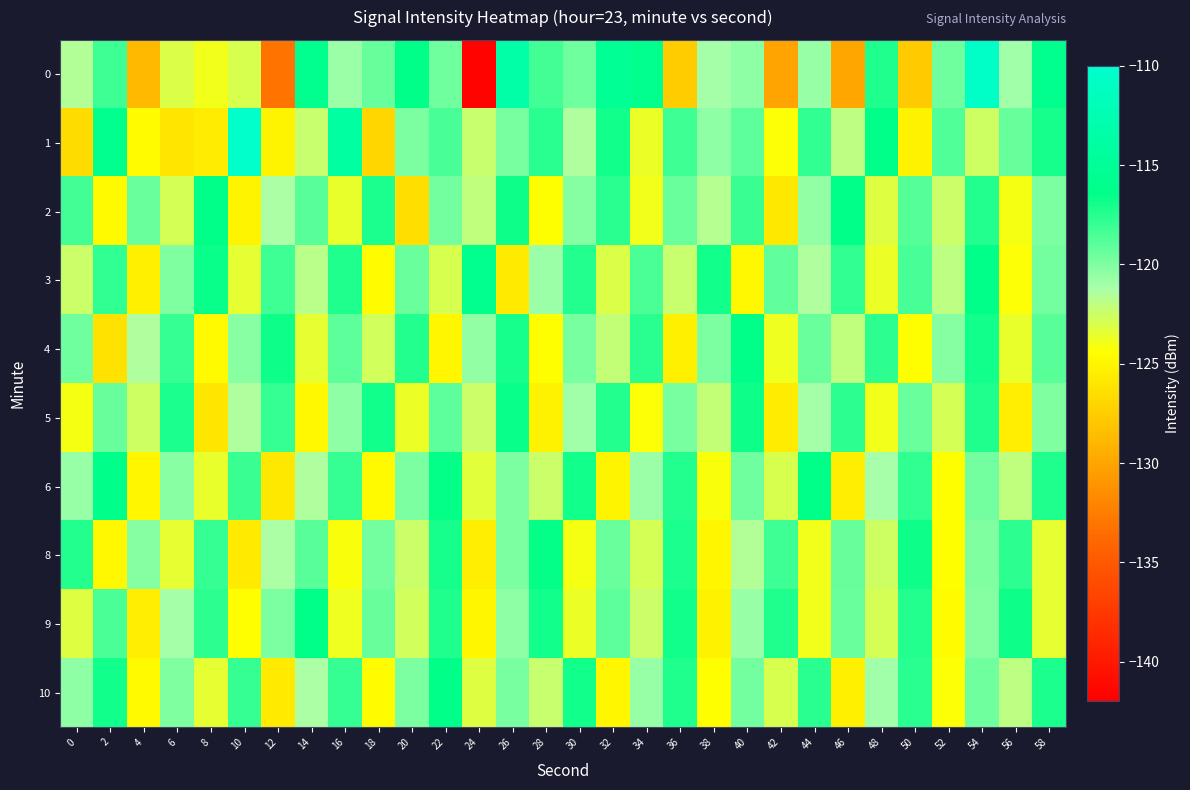

Reading left to right, transcribe all the data shown in this chart.

0: 0=-121.6	2=-118.1	4=-128.7	6=-123.1	8=-124.0	10=-123.0	12=-133.1	14=-116.1	16=-120.9	18=-119.3	20=-116.3	22=-119.6	24=-141.7	26=-113.4	28=-118.3	30=-119.5	32=-115.2	34=-116.0	36=-127.5	38=-121.1	40=-120.4	42=-130.1	44=-120.7	46=-129.9	48=-117.3	50=-127.7	52=-119.6	54=-110.5	56=-121.0	58=-116.1
1: 0=-126.5	2=-116.0	4=-124.6	6=-125.9	8=-125.6	10=-110.1	12=-125.1	14=-122.3	16=-114.1	18=-127.0	20=-120.0	22=-118.5	24=-122.3	26=-119.8	28=-117.6	30=-121.4	32=-116.9	34=-123.7	36=-118.2	38=-120.5	40=-119.1	42=-124.3	44=-117.8	46=-121.9	48=-116.4	50=-125.2	52=-118.7	54=-122.6	56=-119.3	58=-117.1
2: 0=-118.3	2=-124.7	4=-119.5	6=-122.8	8=-116.4	10=-125.1	12=-121.3	14=-118.9	16=-123.6	18=-117.2	20=-126.4	22=-119.7	24=-122.1	26=-116.8	28=-124.5	30=-120.2	32=-117.6	34=-123.9	36=-119.4	38=-121.7	40=-118.1	42=-125.8	44=-120.6	46=-116.3	48=-123.2	50=-118.8	52=-122.4	54=-117.5	56=-124.1	58=-119.9
3: 0=-122.5	2=-117.8	4=-125.3	6=-120.1	8=-116.7	10=-123.4	12=-118.2	14=-121.8	16=-117.3	18=-124.6	20=-119.5	22=-122.9	24=-116.1	26=-125.7	28=-120.8	30=-117.4	32=-123.1	34=-118.6	36=-122.3	38=-116.9	40=-124.8	42=-119.2	44=-121.5	46=-117.8	48=-123.7	50=-118.4	52=-122.0	54=-116.5	56=-124.3	58=-119.7
4: 0=-119.6	2=-126.2	4=-121.4	6=-117.9	8=-124.7	10=-120.3	12=-116.8	14=-123.5	16=-119.1	18=-122.7	20=-117.4	22=-125.0	24=-120.6	26=-117.1	28=-124.4	30=-119.8	32=-122.2	34=-117.6	36=-125.3	38=-120.0	40=-116.5	42=-123.8	44=-119.4	46=-122.1	48=-117.7	50=-124.5	52=-120.2	54=-116.9	56=-123.6	58=-119.0
5: 0=-124.1	2=-119.3	4=-122.6	6=-117.2	8=-125.9	10=-121.5	12=-118.0	14=-124.8	16=-120.4	18=-117.0	20=-123.7	22=-119.1	24=-122.5	26=-116.7	28=-125.2	30=-120.9	32=-117.5	34=-124.3	36=-119.8	38=-122.2	40=-116.8	42=-125.6	44=-121.1	46=-117.7	48=-124.0	50=-119.5	52=-122.8	54=-117.3	56=-125.4	58=-120.1
6: 0=-120.7	2=-116.2	4=-124.9	6=-120.3	8=-123.6	10=-118.1	12=-125.8	14=-121.4	16=-118.0	18=-124.7	20=-120.0	22=-116.6	24=-123.3	26=-119.9	28=-122.5	30=-117.0	32=-125.1	34=-120.8	36=-117.4	38=-124.2	40=-119.6	42=-122.9	44=-116.5	46=-125.5	48=-121.2	50=-117.8	52=-124.4	54=-119.7	56=-122.1	58=-117.3
8: 0=-117.5	2=-124.8	4=-120.2	6=-123.5	8=-118.0	10=-125.7	12=-121.3	14=-118.9	16=-124.2	18=-119.7	20=-122.5	22=-117.1	24=-125.4	26=-120.0	28=-116.6	30=-124.1	32=-119.4	34=-122.8	36=-117.2	38=-125.0	40=-121.6	42=-118.2	44=-123.9	46=-119.3	48=-122.6	50=-116.8	52=-124.5	54=-120.1	56=-117.7	58=-123.4
9: 0=-123.2	2=-118.6	4=-125.5	6=-121.1	8=-117.7	10=-124.4	12=-120.0	14=-116.5	16=-123.8	18=-119.3	20=-122.7	22=-117.3	24=-124.9	26=-120.4	28=-117.0	30=-123.7	32=-119.1	34=-122.4	36=-116.9	38=-125.2	40=-120.7	42=-117.3	44=-124.0	46=-119.5	48=-122.8	50=-117.4	52=-124.6	54=-120.2	56=-116.8	58=-123.5
10: 0=-120.4	2=-116.9	4=-124.7	6=-120.1	8=-123.4	10=-118.0	12=-125.7	14=-121.3	16=-117.9	18=-124.6	20=-119.9	22=-116.5	24=-123.2	26=-119.8	28=-122.3	30=-116.9	32=-125.0	34=-120.7	36=-117.3	38=-124.4	40=-119.7	42=-123.0	44=-117.6	46=-125.3	48=-121.0	50=-117.6	52=-124.3	54=-119.6	56=-121.9	58=-117.2